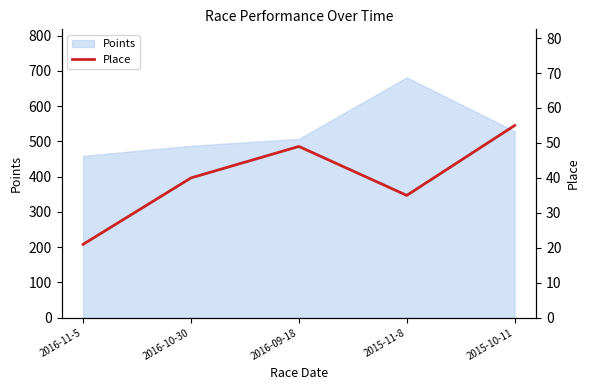

List the labels in order of Points value, largest first.

2015-11-8, 2015-10-11, 2016-09-18, 2016-10-30, 2016-11-5